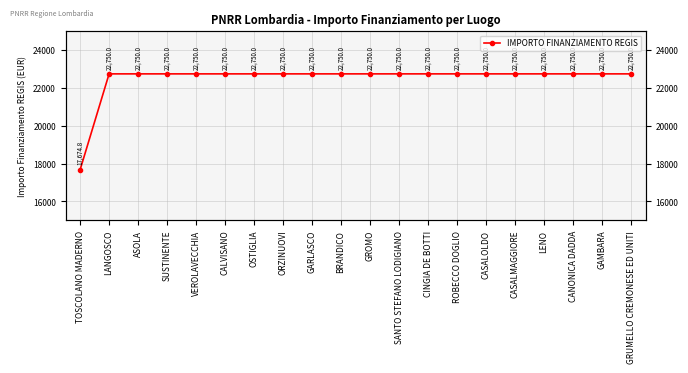

Reading left to right, transcribe all the data shown in this chart.

17674.8	22750.0	22750.0	22750.0	22750.0	22750.0	22750.0	22750.0	22750.0	22750.0	22750.0	22750.0	22750.0	22750.0	22750.0	22750.0	22750.0	22750.0	22750.0	22750.0